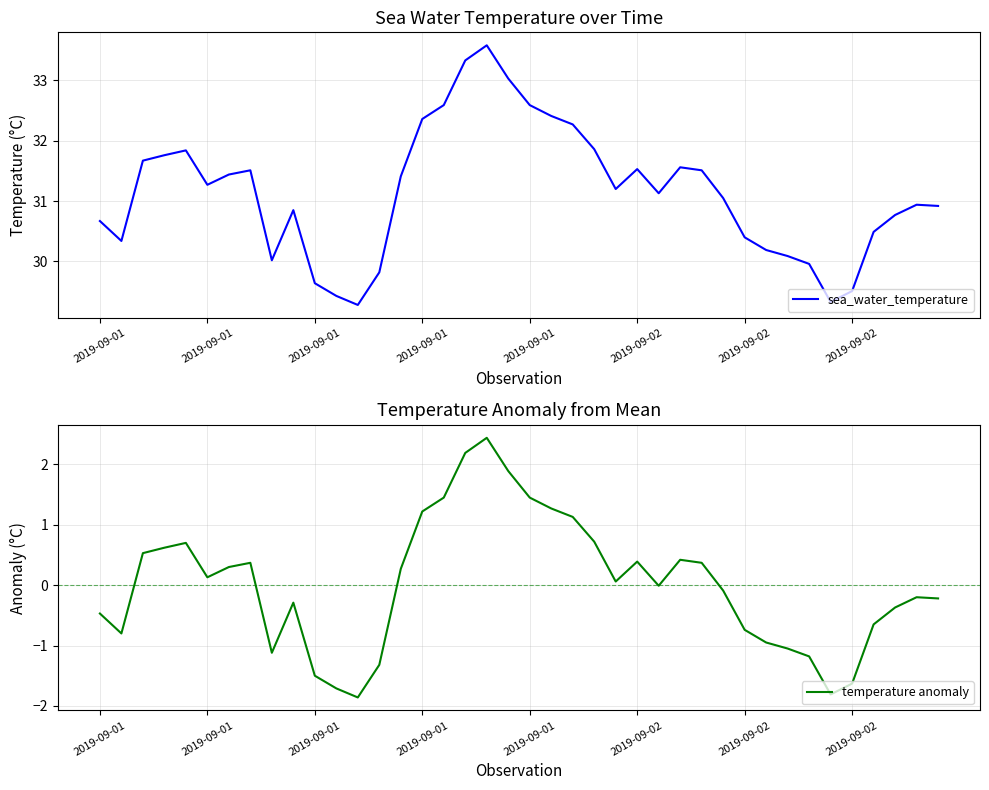

Where is sea_water_temperature nearest to the value 31?

29